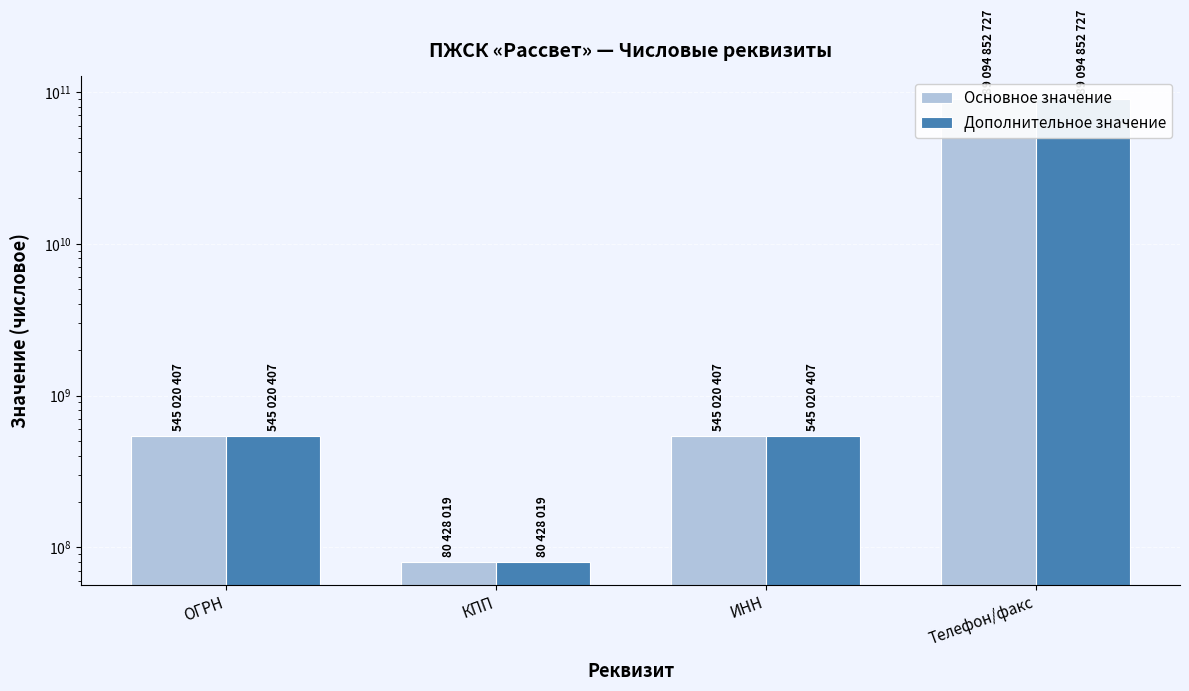

Which category has the lowest value across all series?

КПП